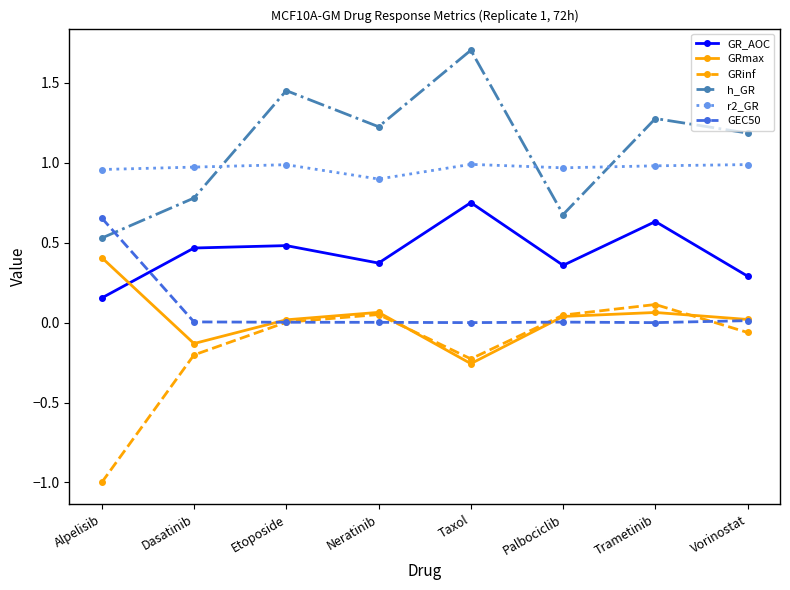

What is the total value across all series at Taxol?

3.0